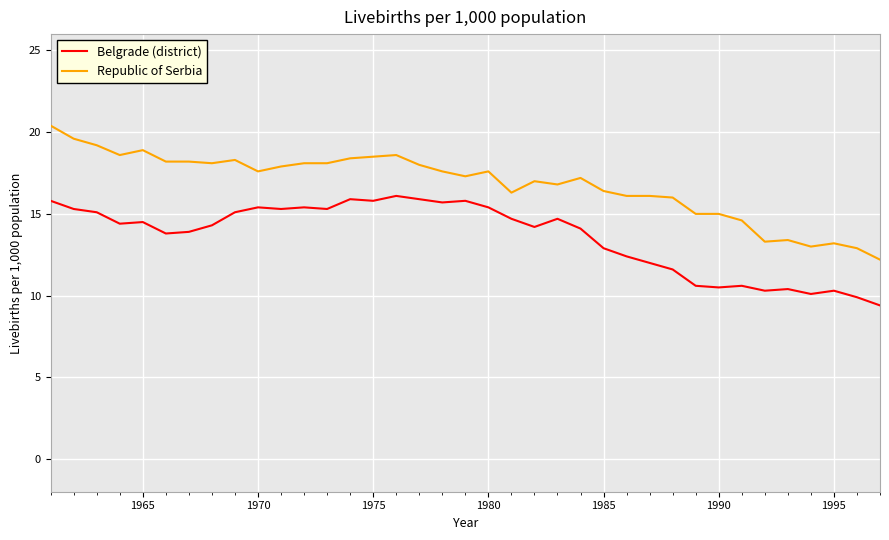

Which series has the widest spread of values?

Republic of Serbia